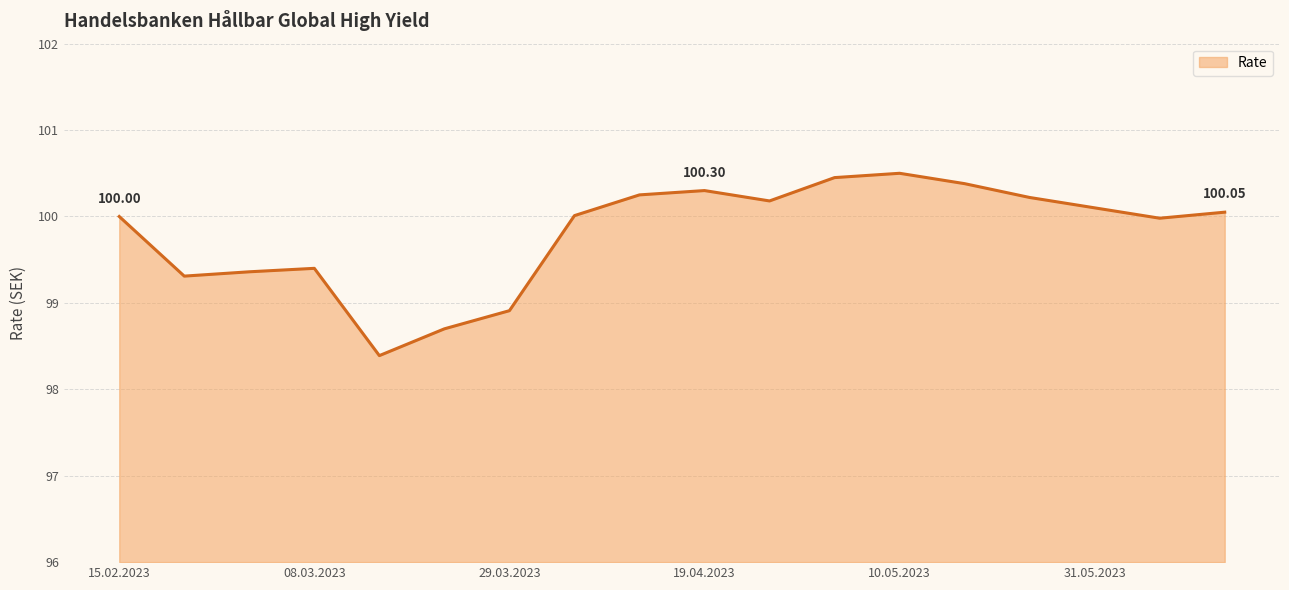

How many lines are shown in the chart?

1